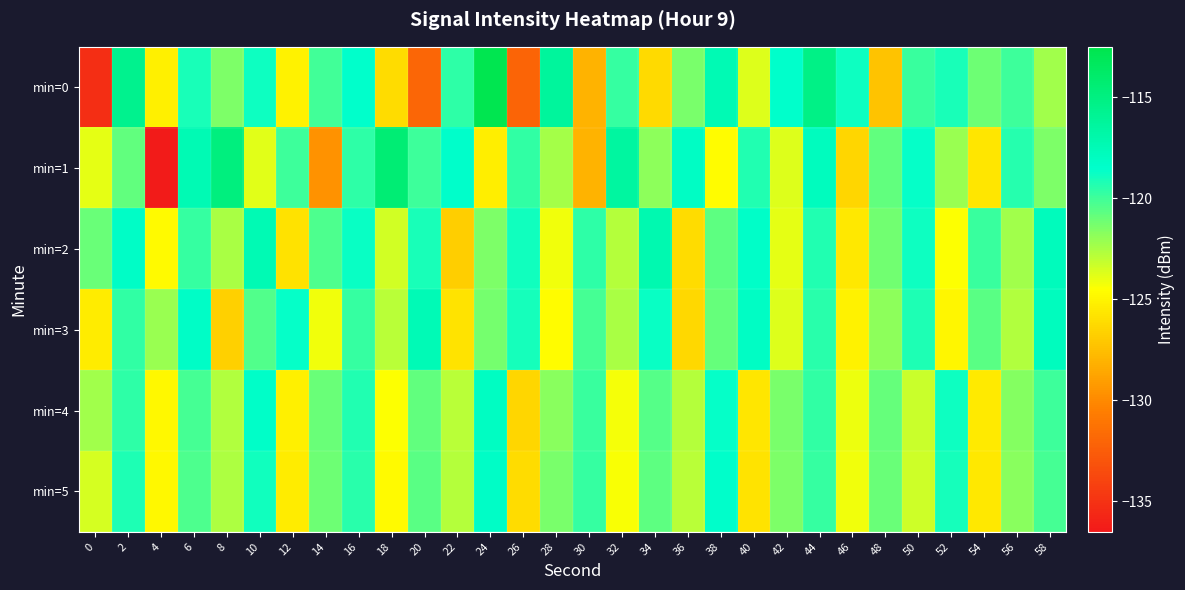

Which series has the largest range (max minus min)?

min=0